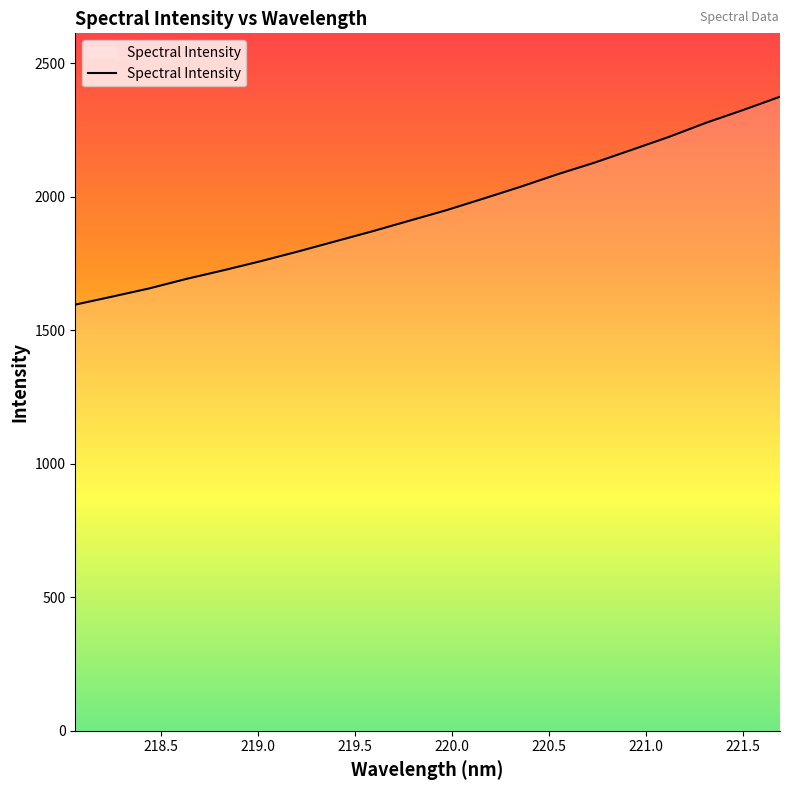

What is the difference between the maximum and minimum values?

778.5